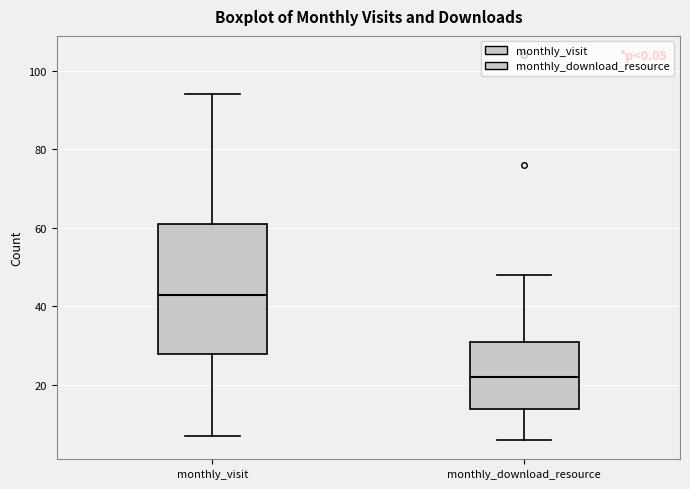

Which box is the tallest, from its lower edge to its upper edge?

monthly_visit